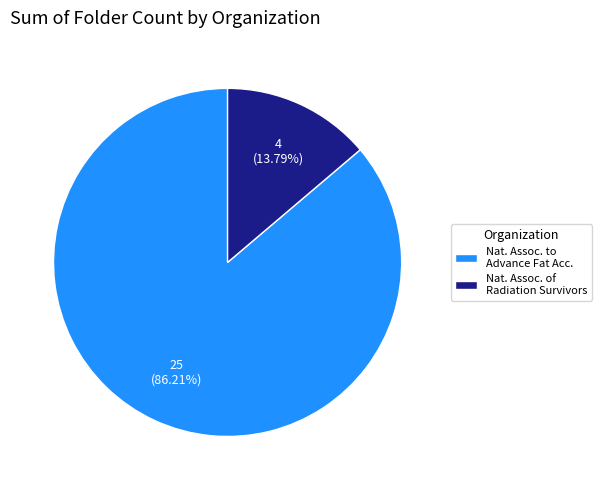

Which category has the biggest portion of the pie?

Nat. Assoc. to Advance Fat Acc.